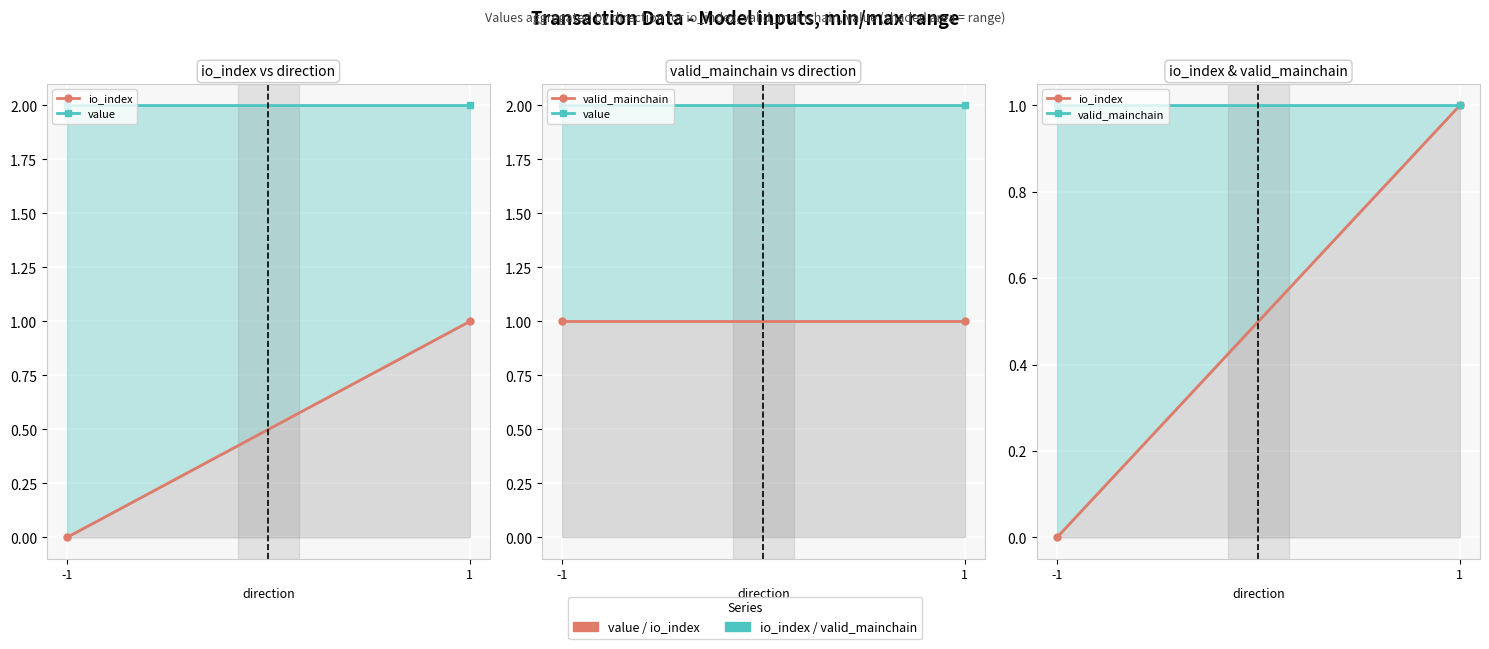

At which category is the sum across all series the highest?

1